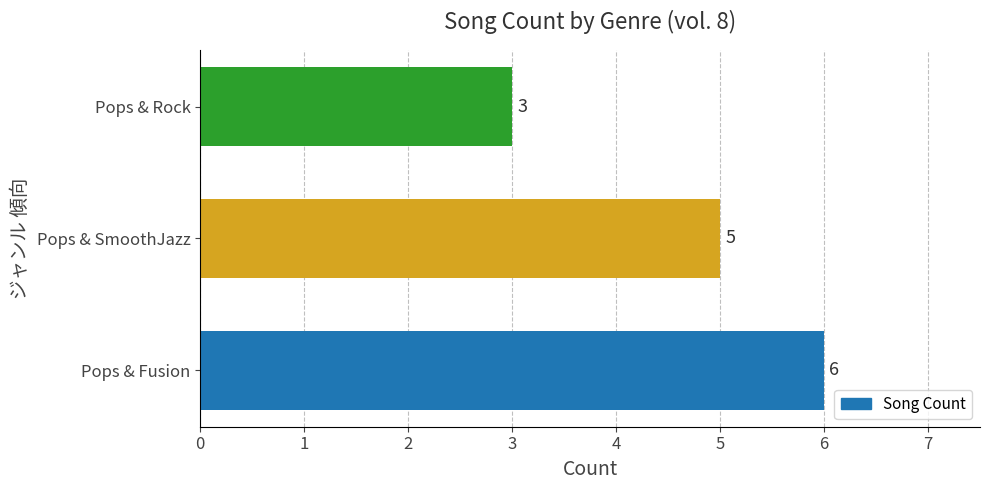

What is the average value?

5